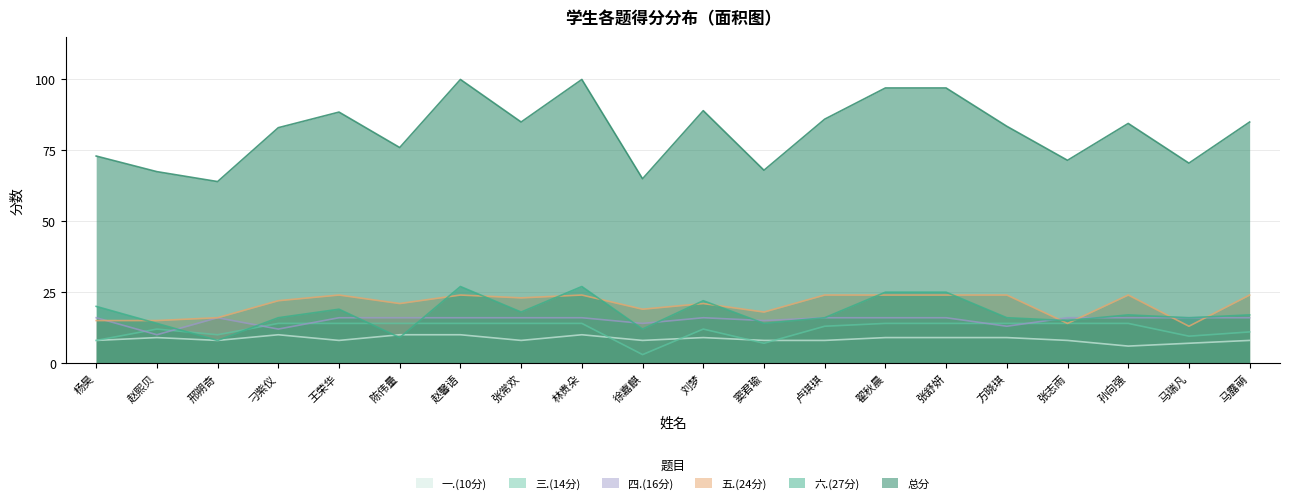

How many data points in 一.(10分) are less than 8?

2